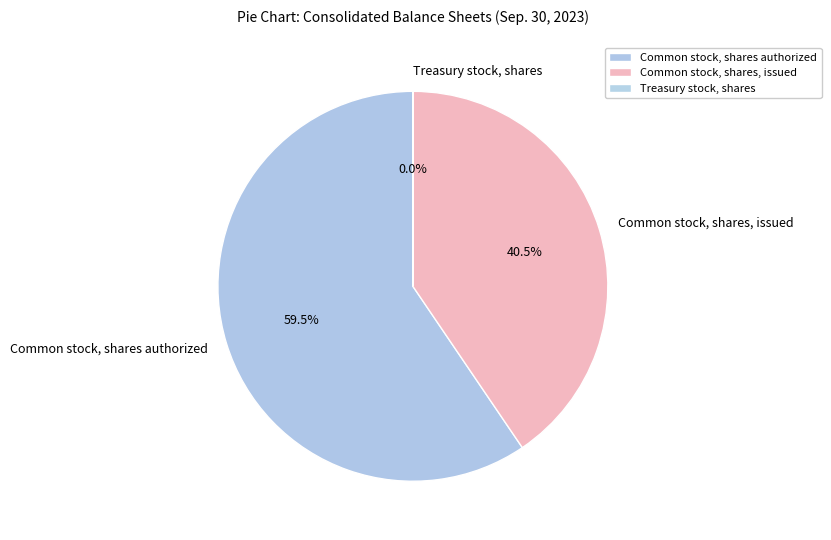

Is Common stock, shares, issued the majority of the pie?

No